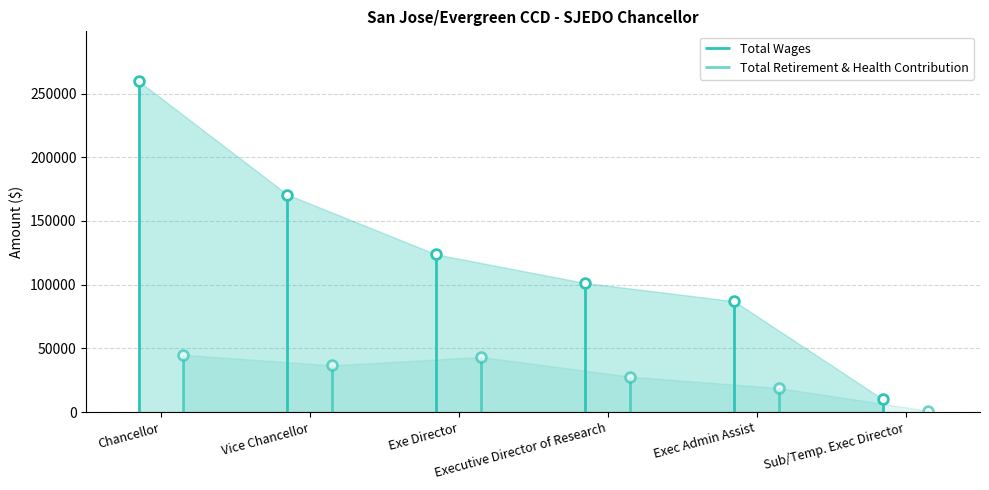

Where is Total Wages nearest to the value 134875?

Exe Director